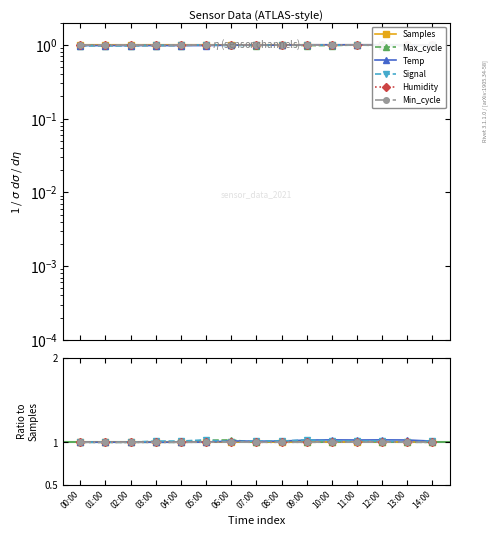

Which category has the lowest value in the Temp series?

00:00